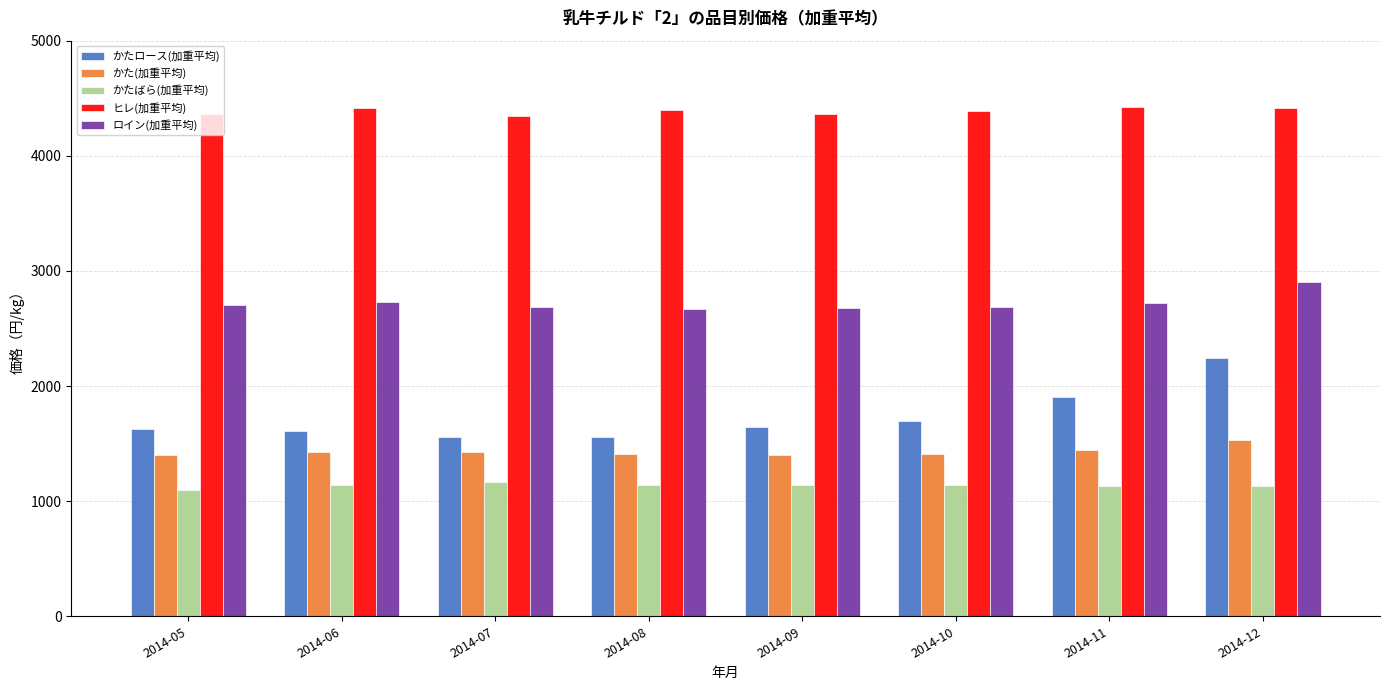

How many groups of bars are there?

8